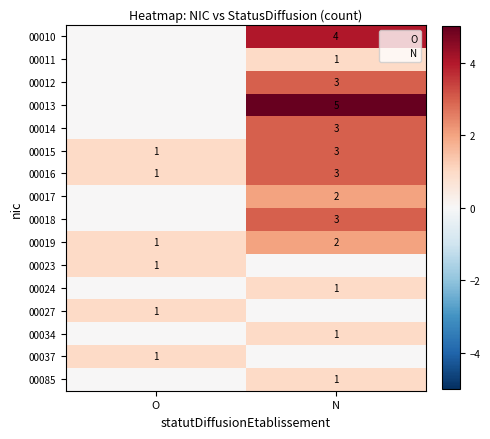

What is the difference between the highest and lowest values at O?

1